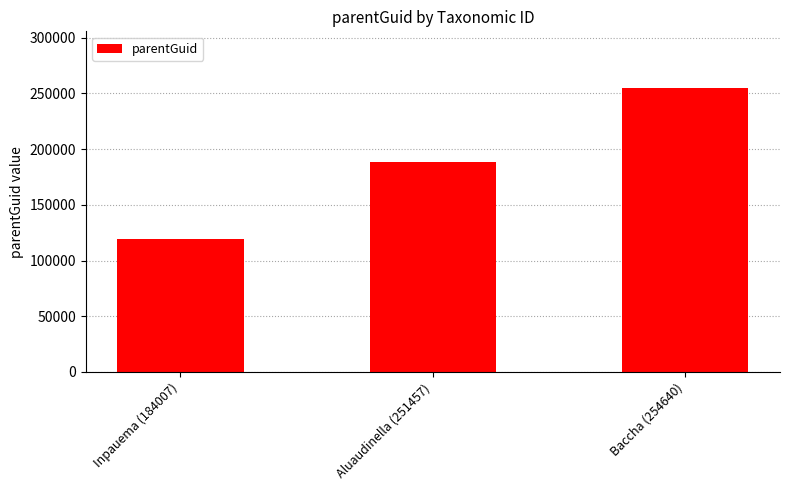

What is the change in value from Inpauema (184007) to Baccha (254640)?

+135159